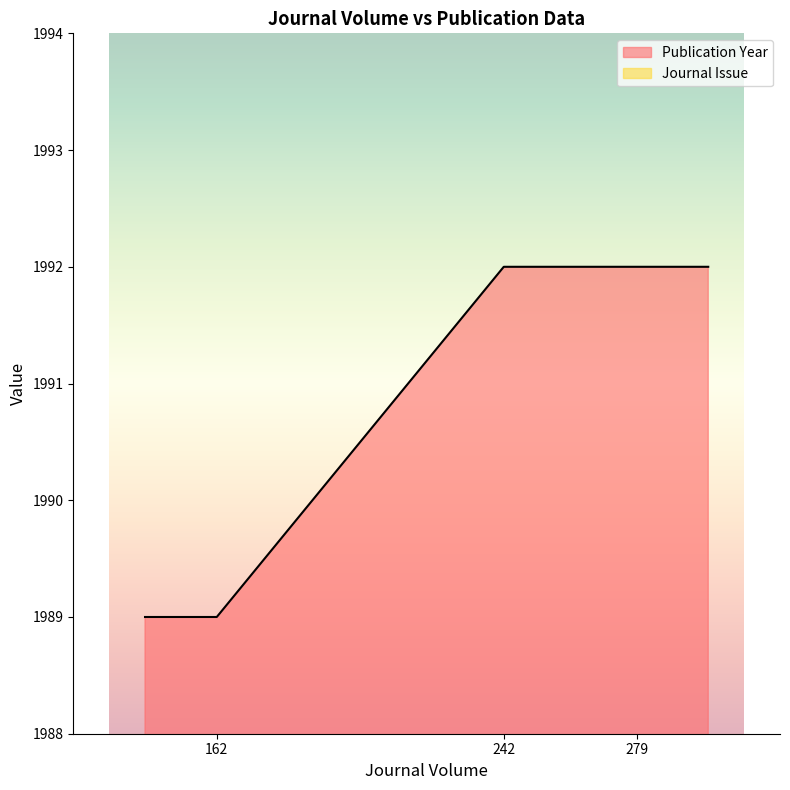

Count the number of data series in this chart.

2